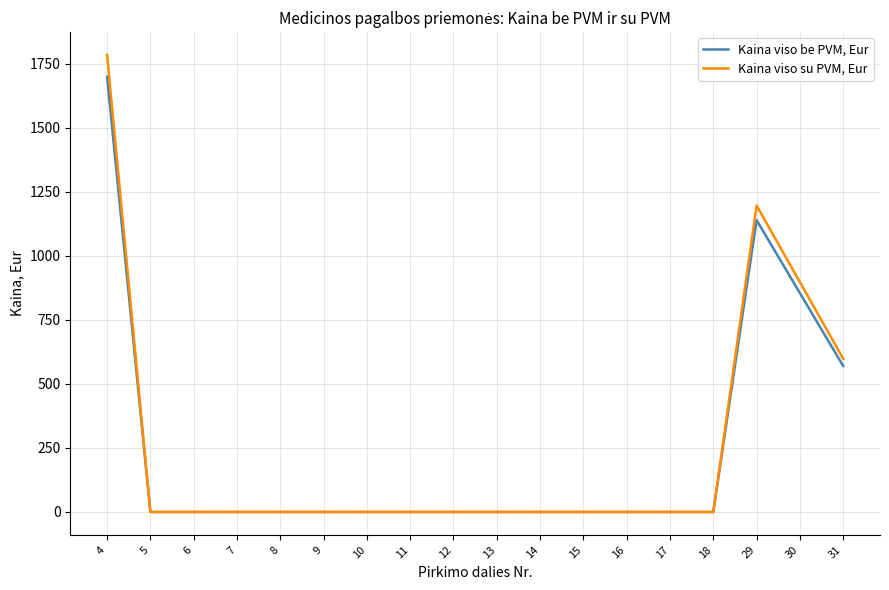

Count the number of data series in this chart.

2